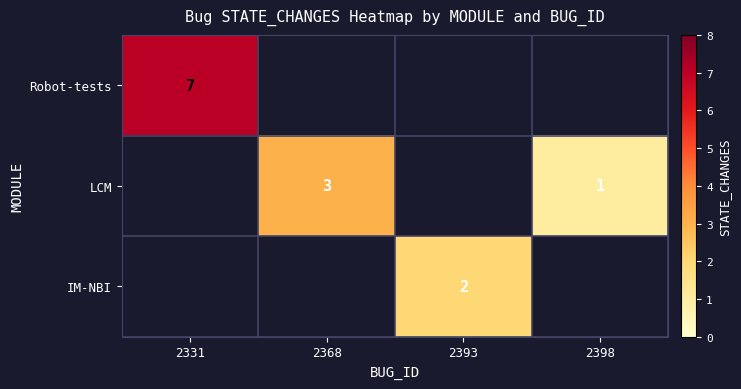

Between 2398 and 2393, which is larger?

2393